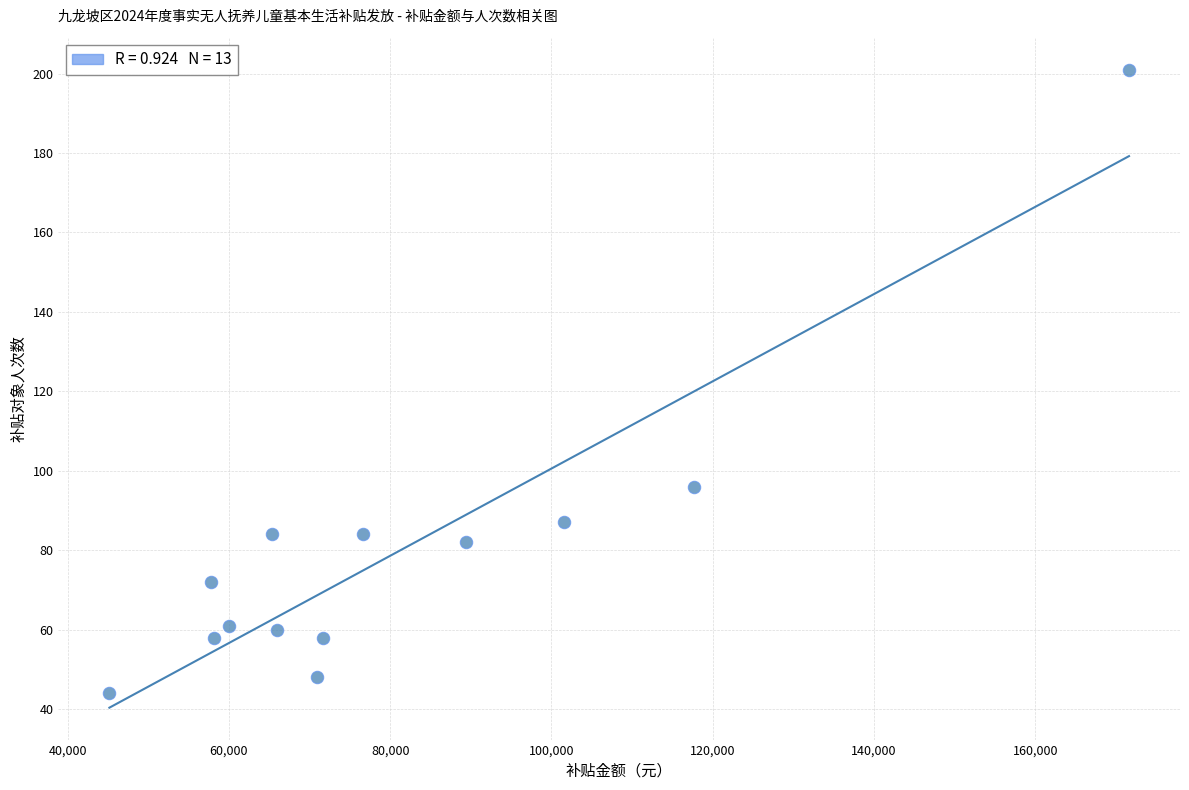

What is the range of Y values (max minus min)?

157